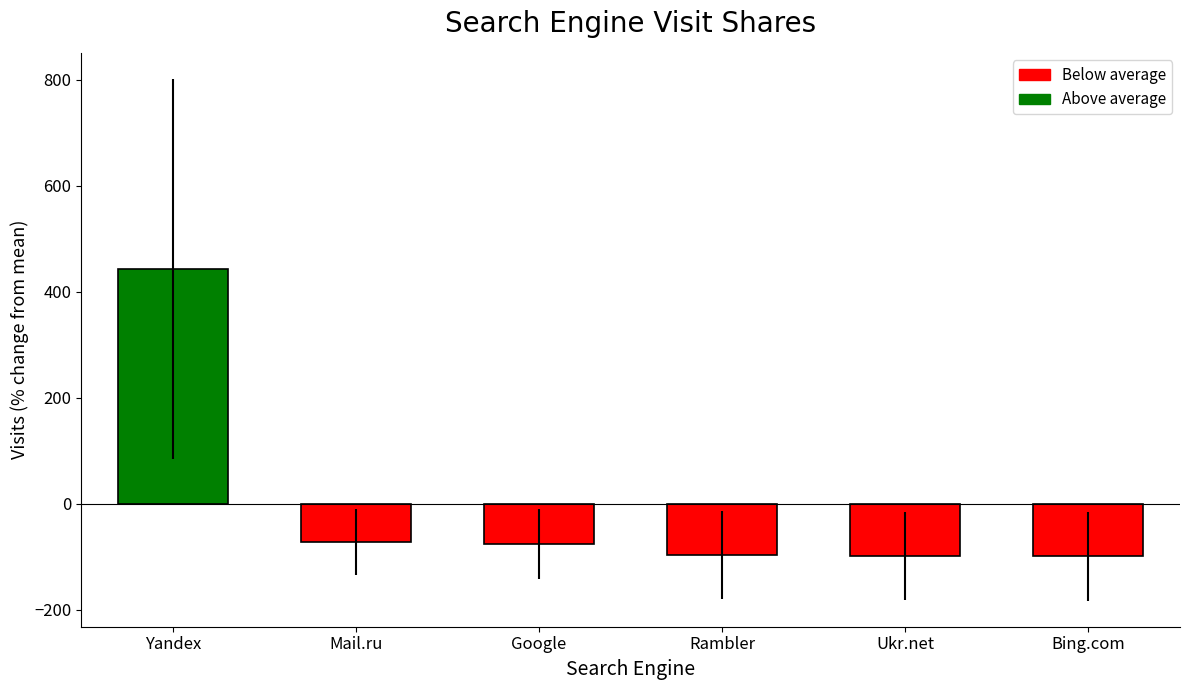

How many series are shown in this chart?

1